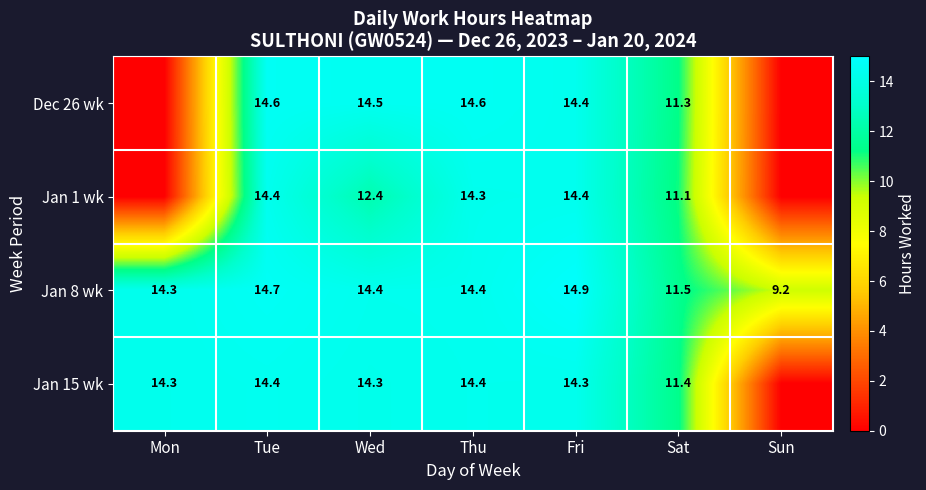

Where is Jan 8 wk nearest to the value 12?

Sat